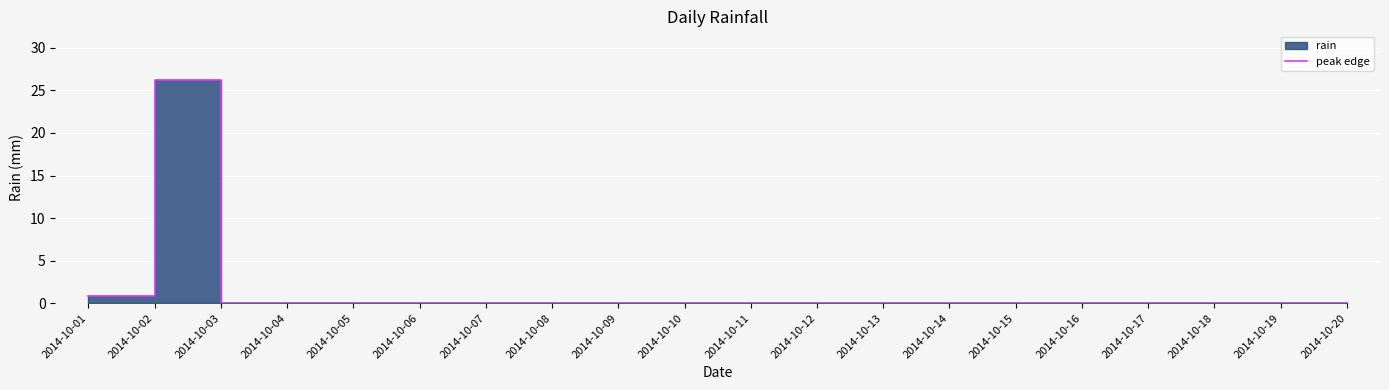

Which label corresponds to the smallest value in the chart?

2014-10-03